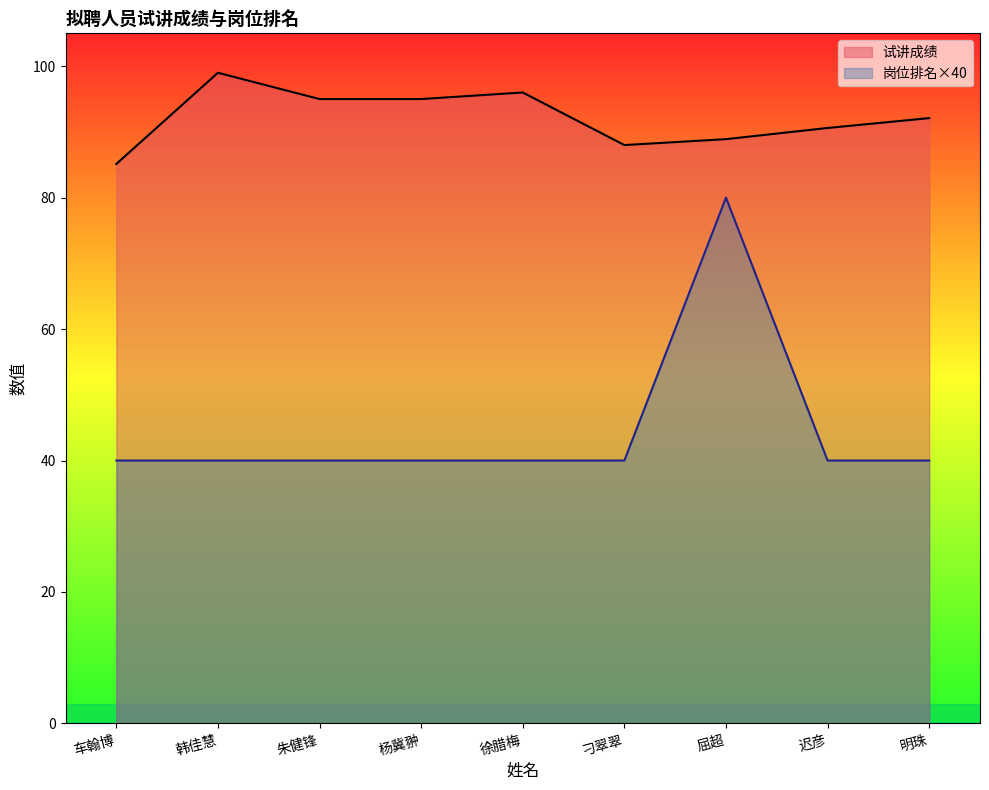

List the series in order of their overall mean, lowest first.

岗位排名×40, 试讲成绩